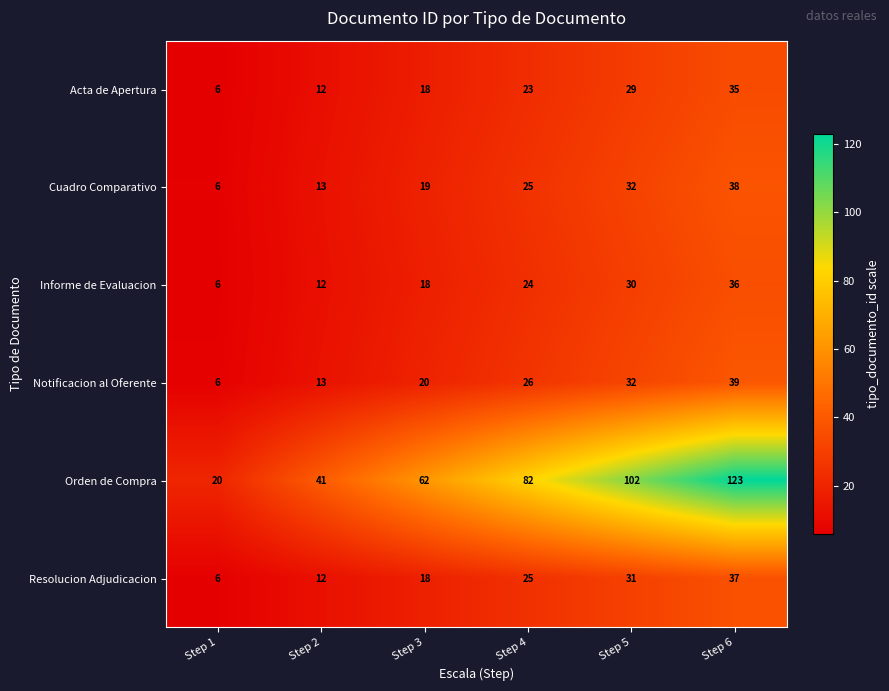

What is the average value of the Orden de Compra series?

72